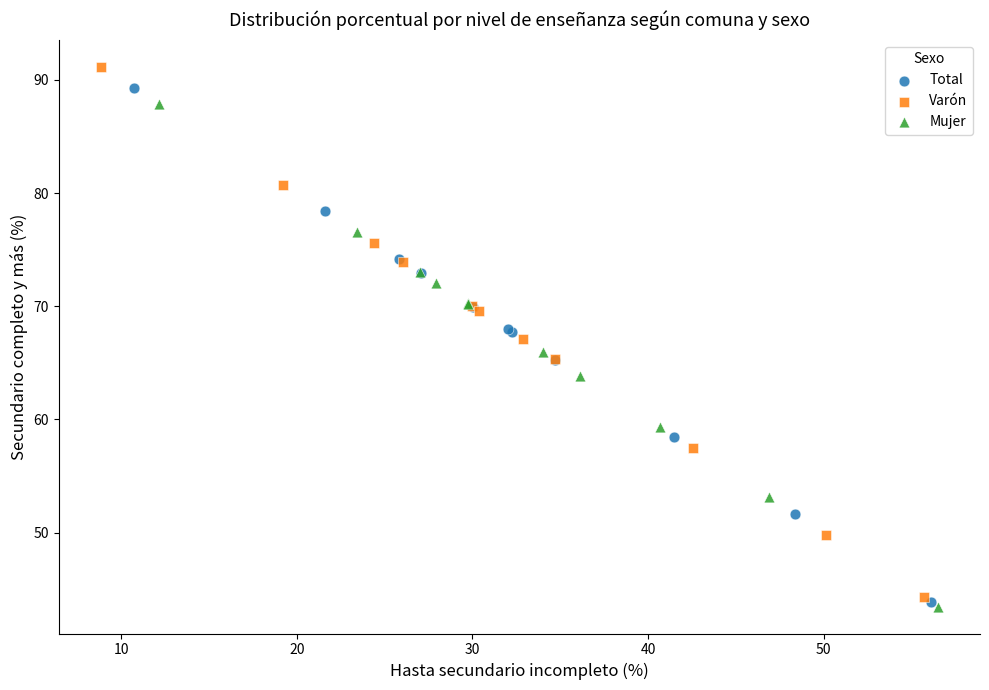

Which series has the widest spread of Y values?

Varón